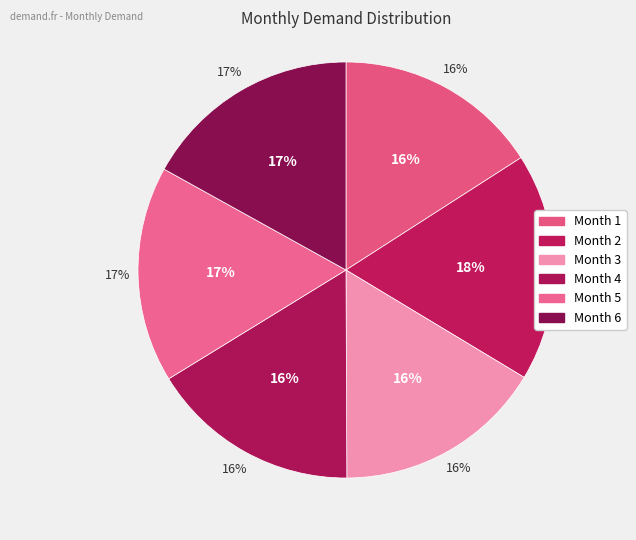

How many segments does this pie chart have?

6